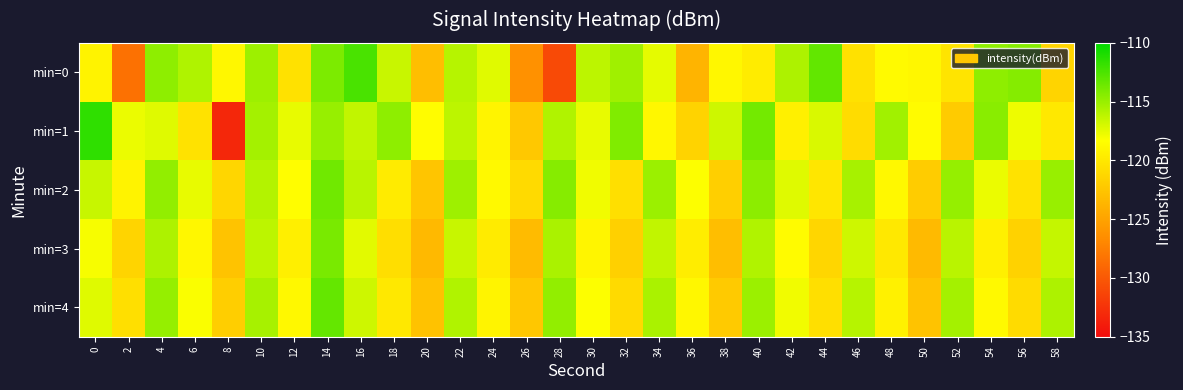

Which series has the widest spread of values?

min=1